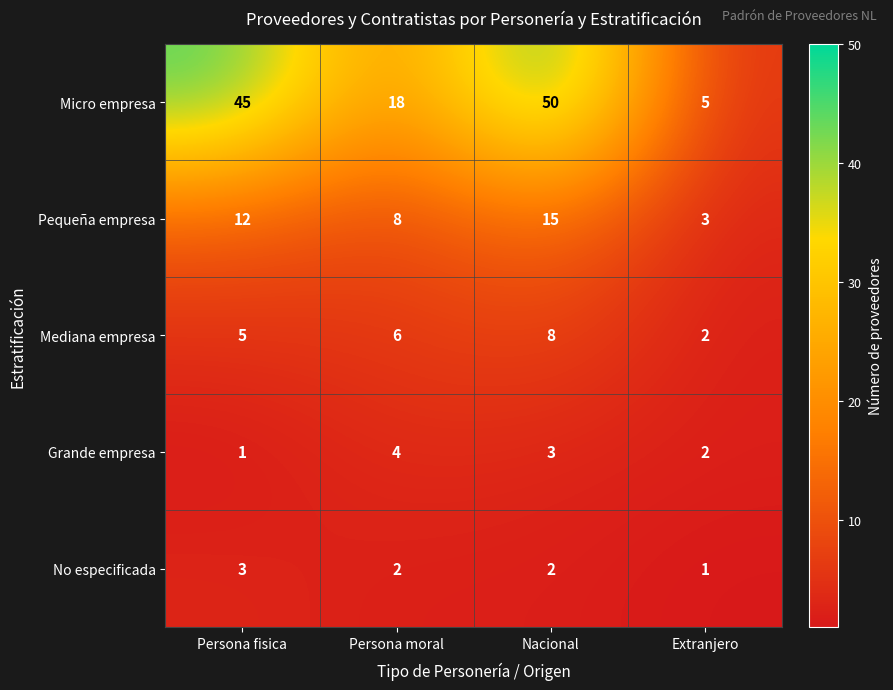

What is the total value across all series at Persona moral?

38